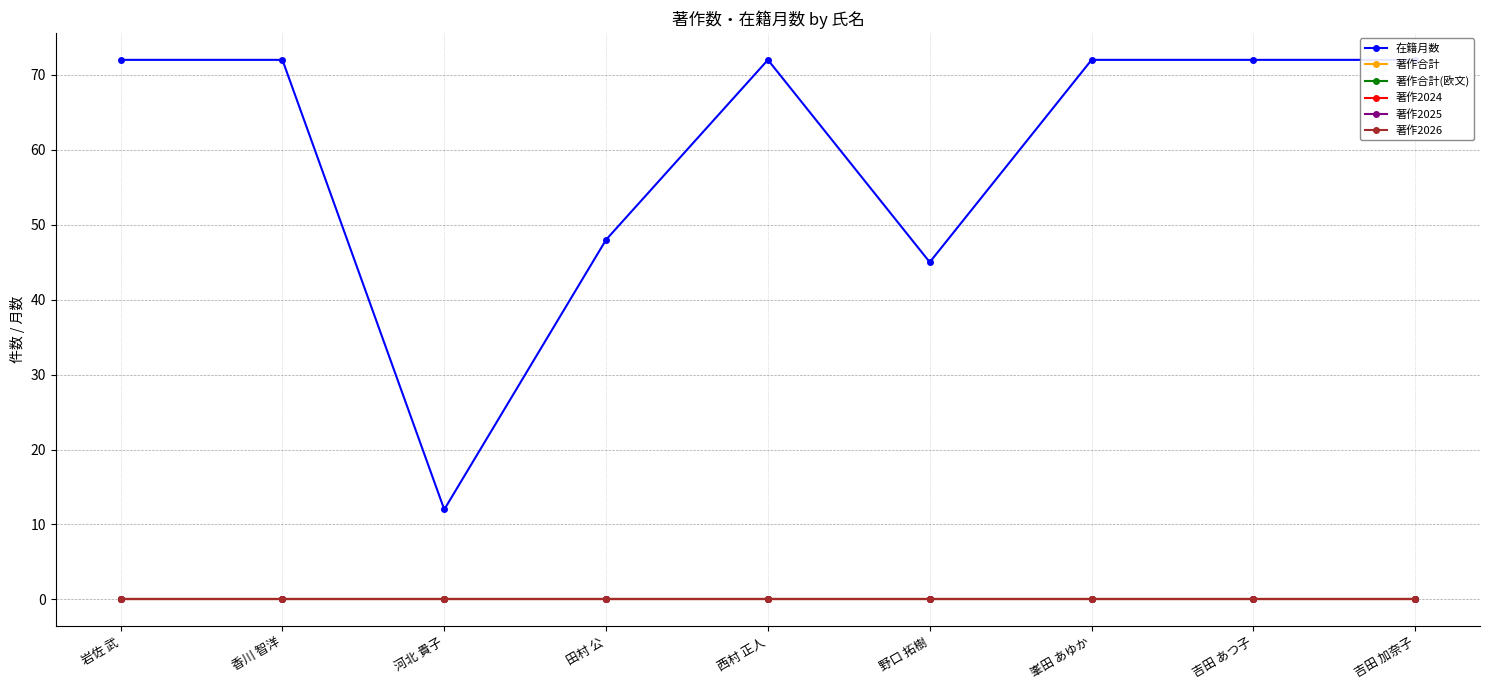

Which series has the largest total across all categories?

在籍月数